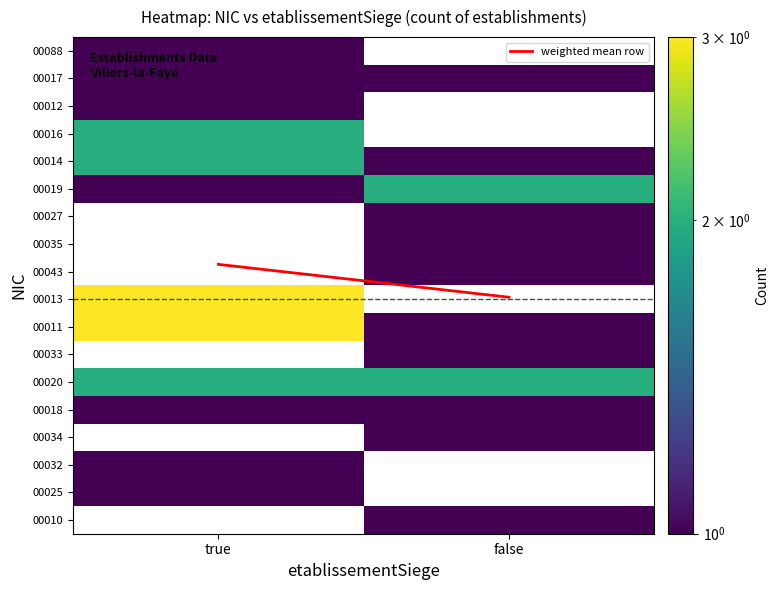

Rank the series at true from lowest to highest value.

00088, 00017, 00012, 00019, 00018, 00032, 00025, 00016, 00014, 00020, weighted mean row, 00027, 00035, 00043, 00013, 00011, 00033, 00034, 00010